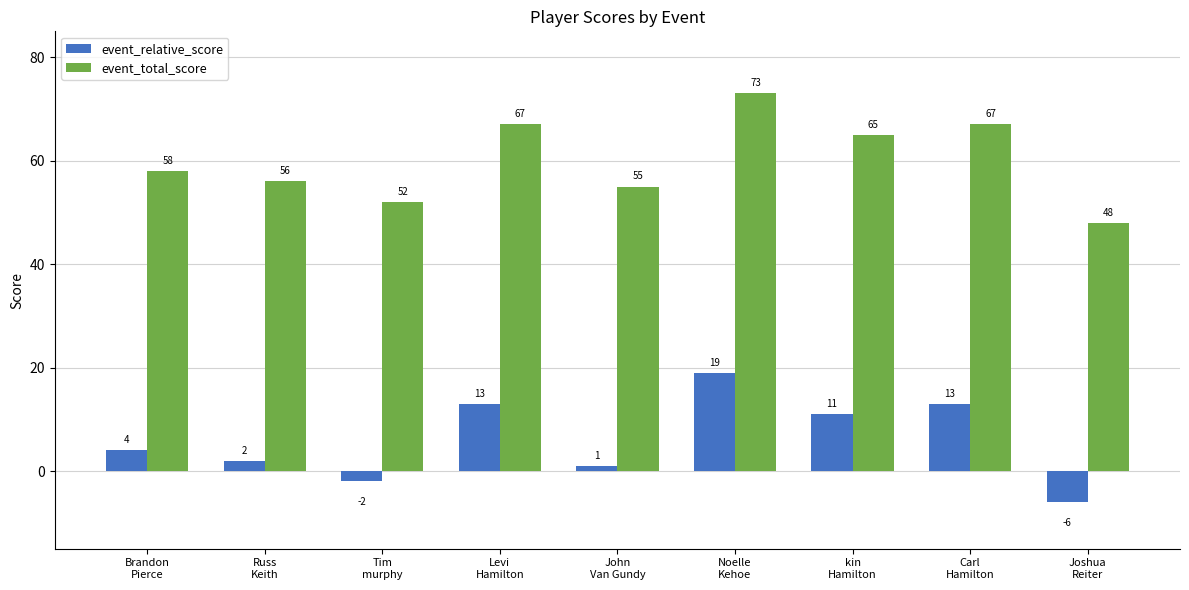

At which label is event_total_score closest to 60?

Brandon
Pierce